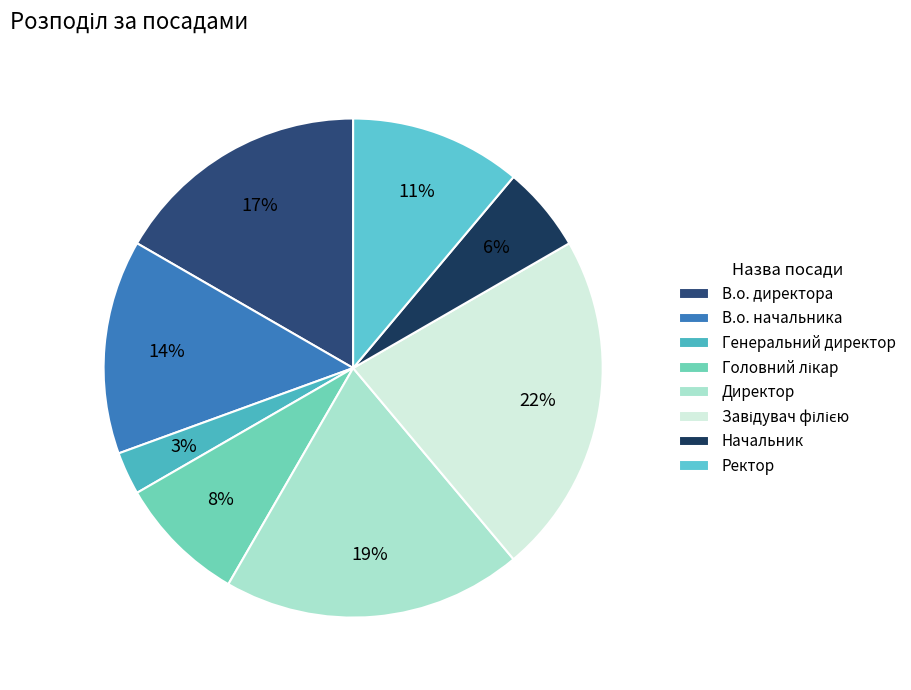

How many slices are in this pie chart?

8